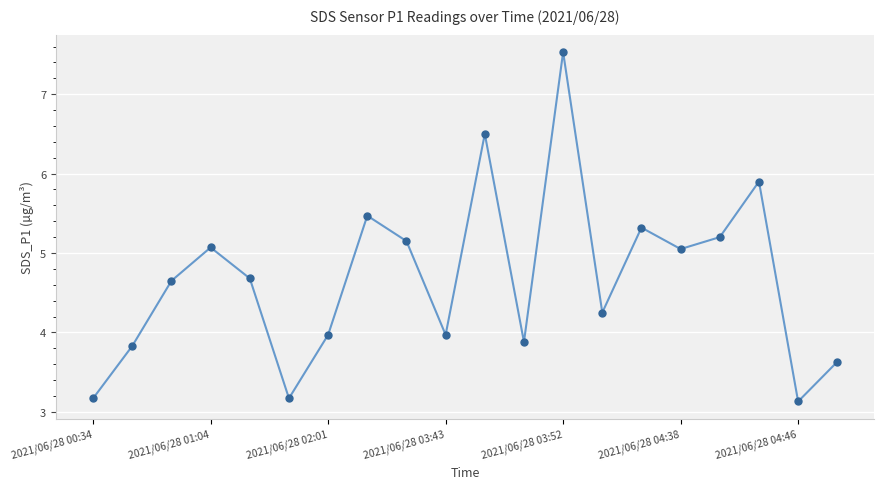

What is the minimum value shown in the chart?

3.1